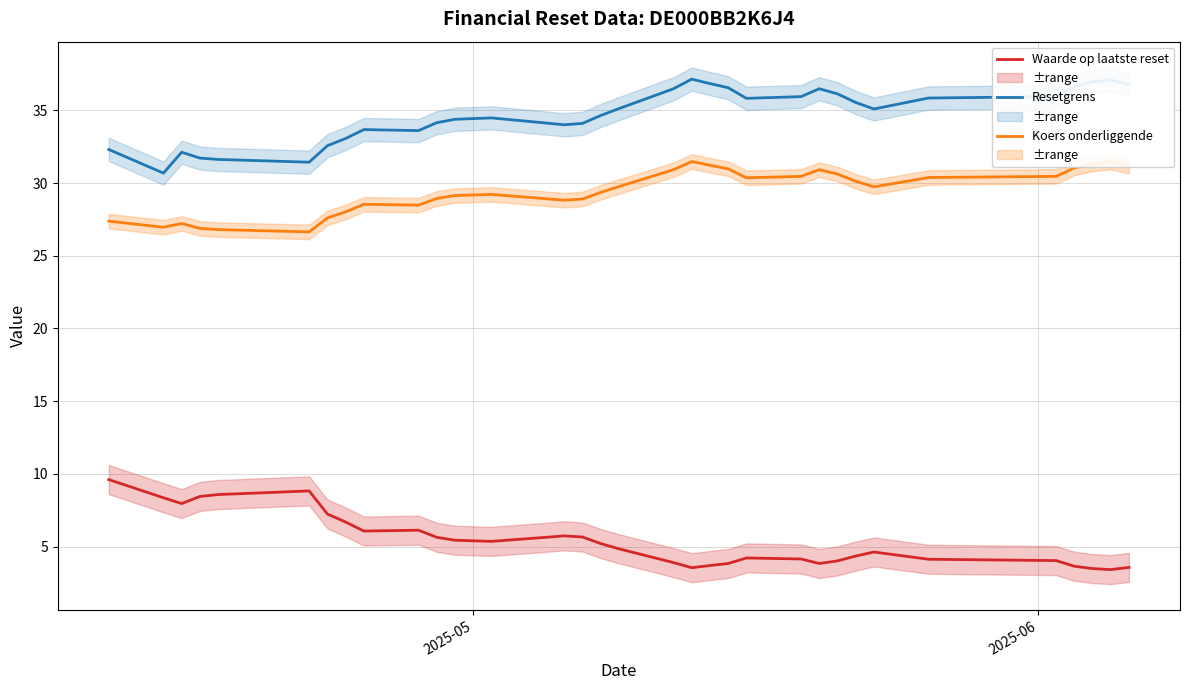

What is the lowest value of the Waarde op laatste reset series?

3.4